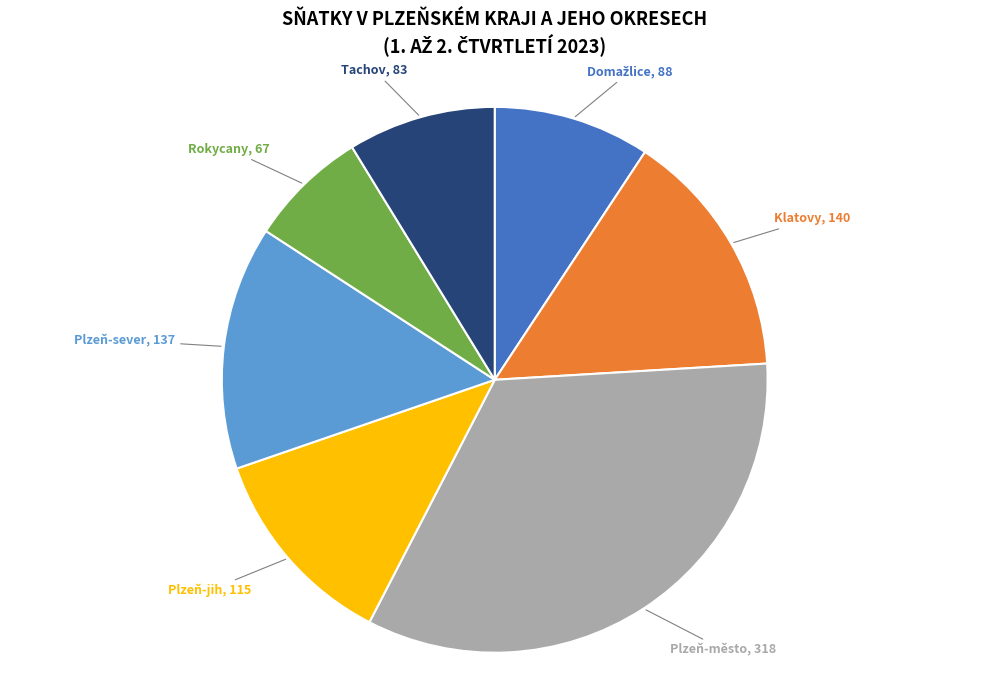

Is Plzeň-město, 318 the majority of the pie?

No